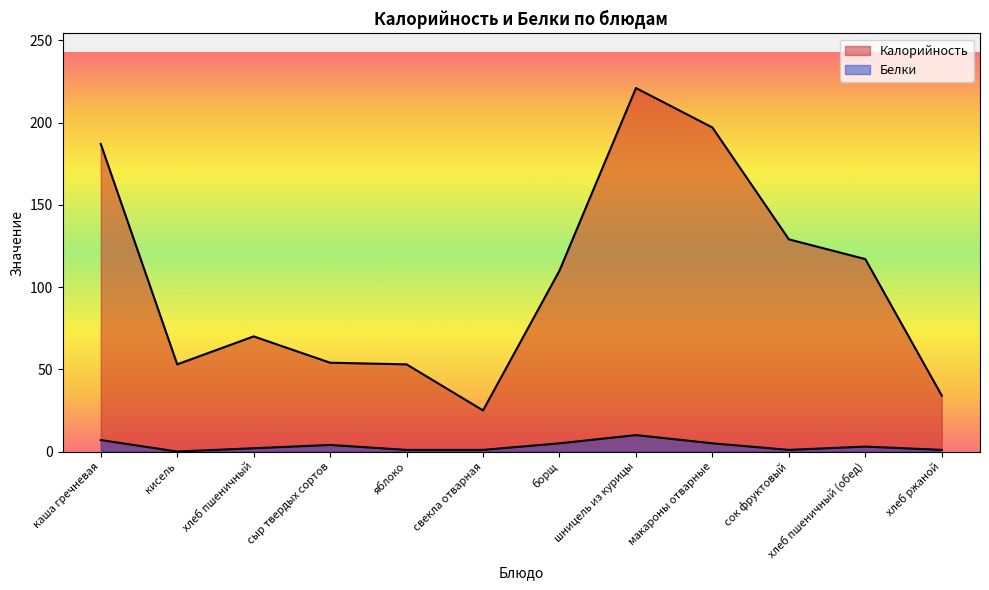

The value of Калорийность at свекла отварная is 13. True or false?

False